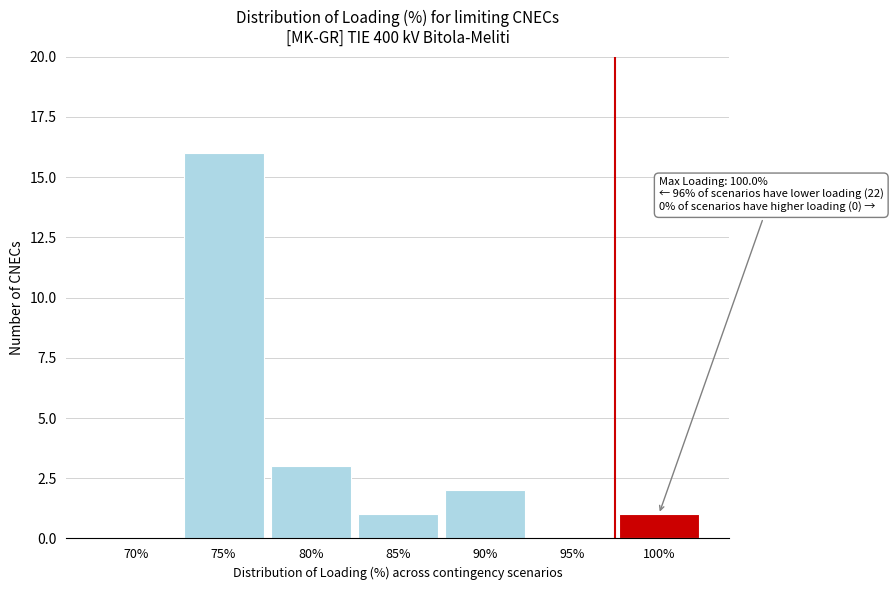

Reading right to left, transcribe all the data shown in this chart.

100%=1	95%=0	90%=2	85%=1	80%=3	75%=16	70%=0